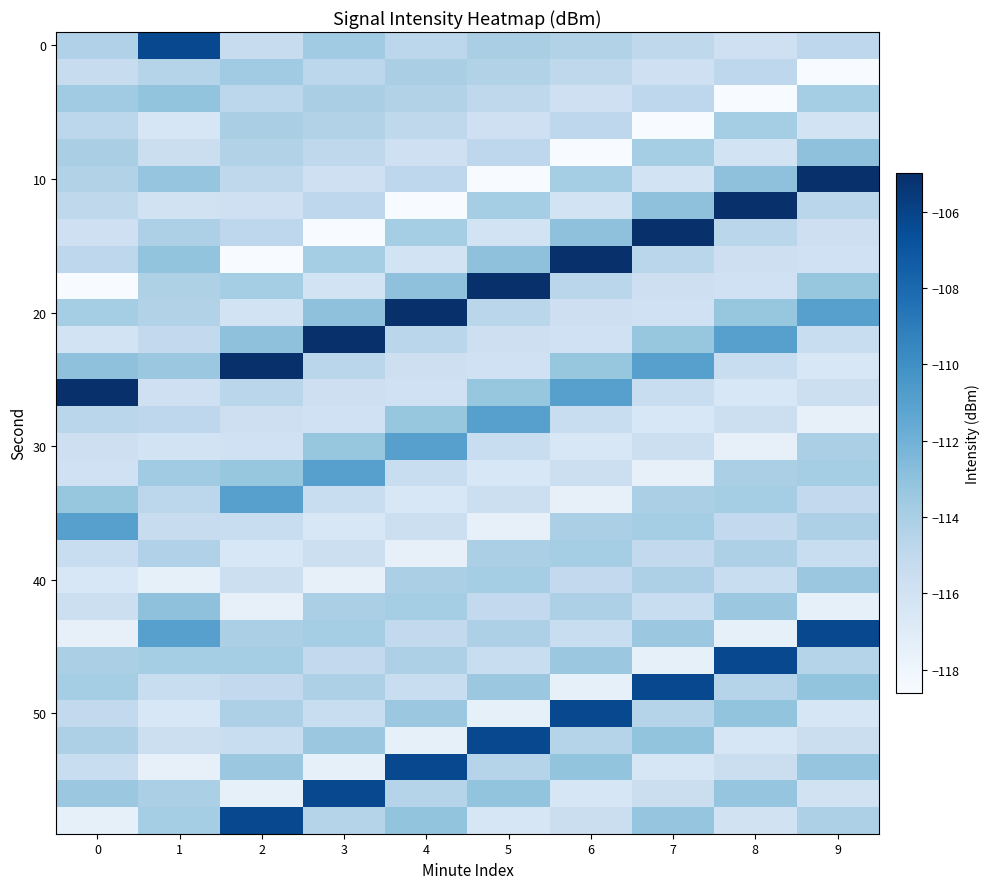

Between 8 and 6, which is larger?

6